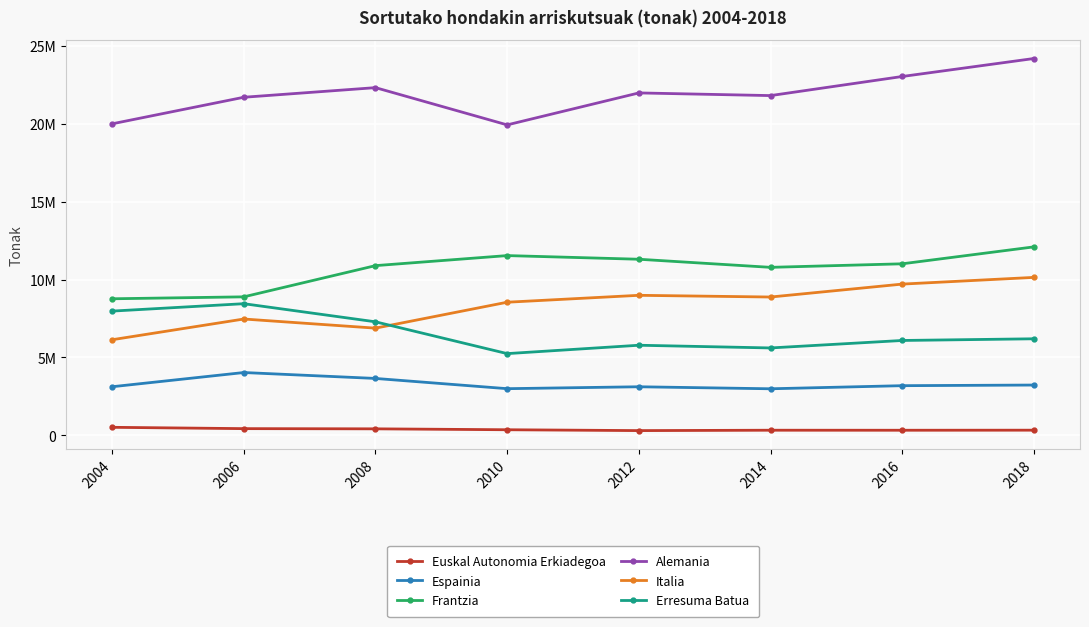

What is the lowest value of the Frantzia series?

8764275.0